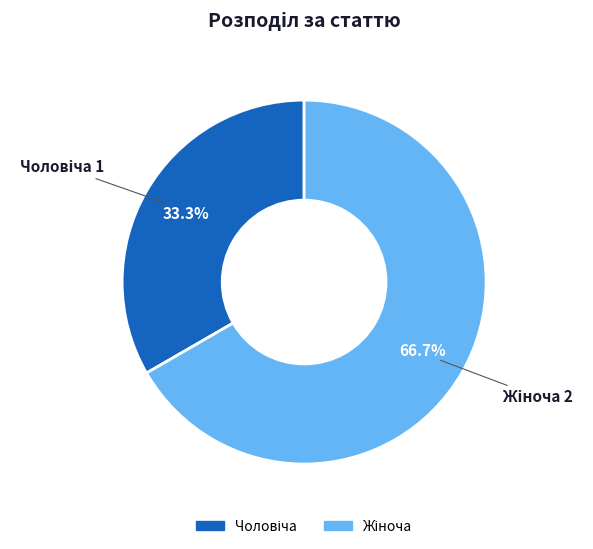

Rank the categories by value from lowest to highest.

Чоловіча, Жіноча